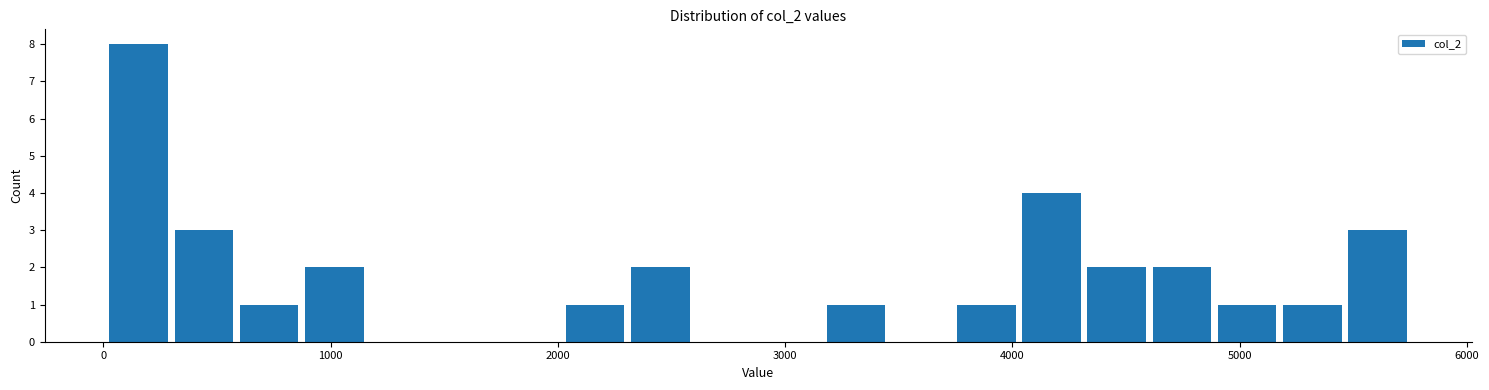

Around what value on the x-axis is the tallest bar? Give the approximate position of its centre, as read against the axis.

200